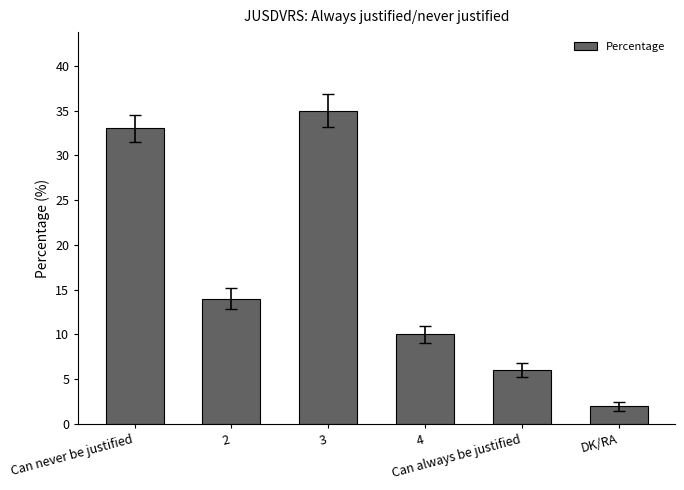

Reading left to right, what are all the values shown in this chart?

33	14	35	10	6	2